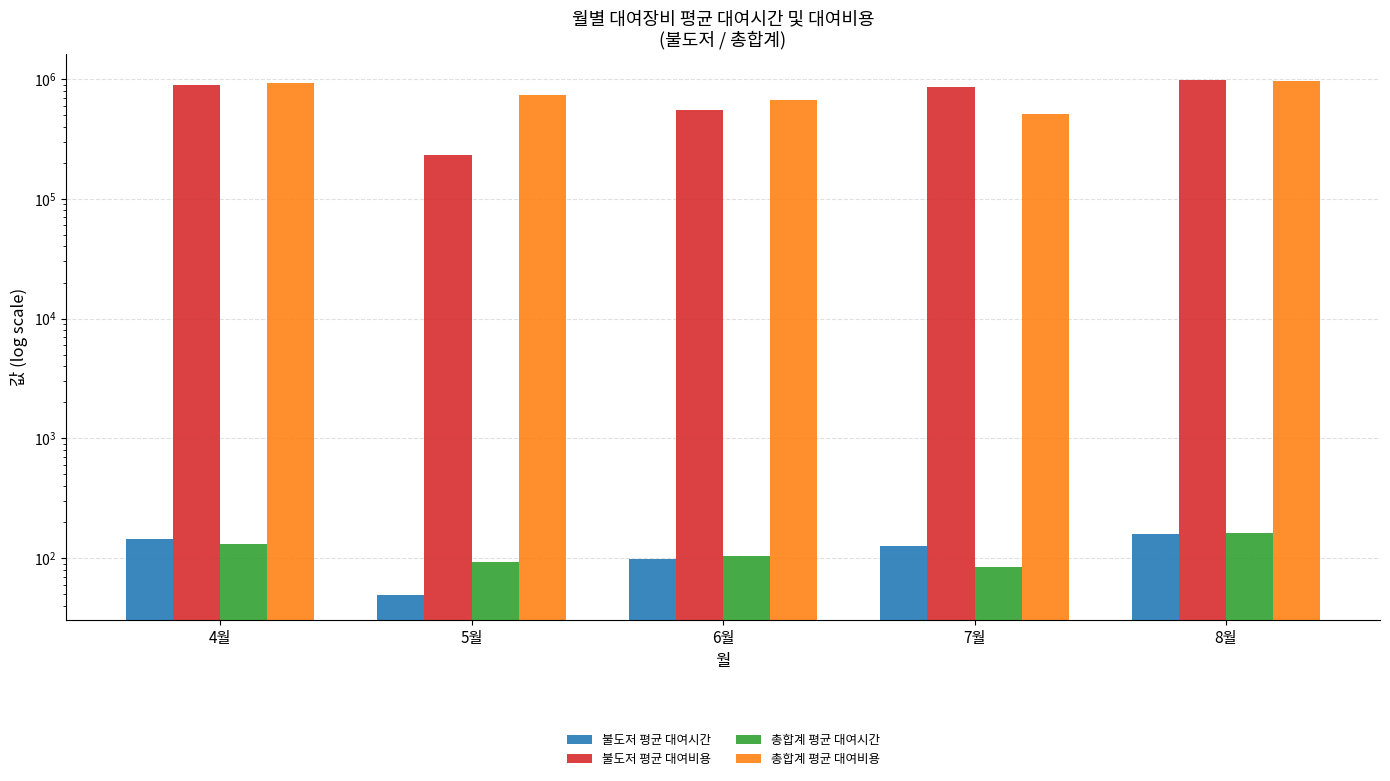

Which category has the lowest value in the 불도저 평균 대여비용 series?

5월